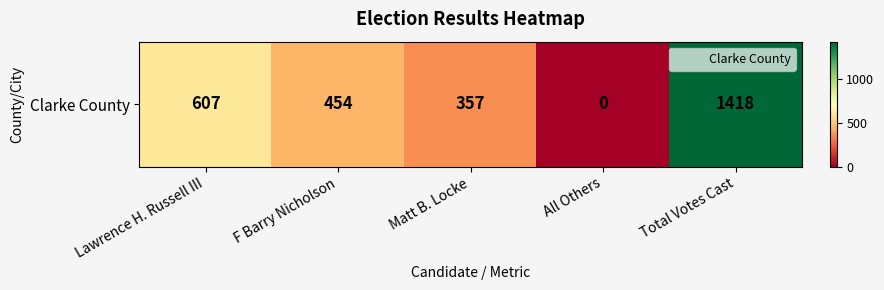

Which has a higher value, Total Votes Cast or All Others?

Total Votes Cast